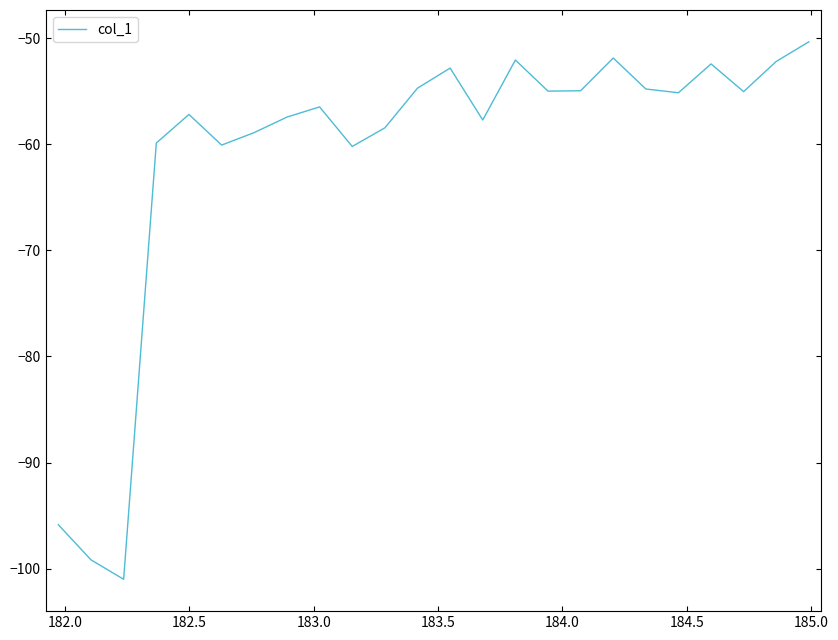

Does the chart have visible grid lines?

No